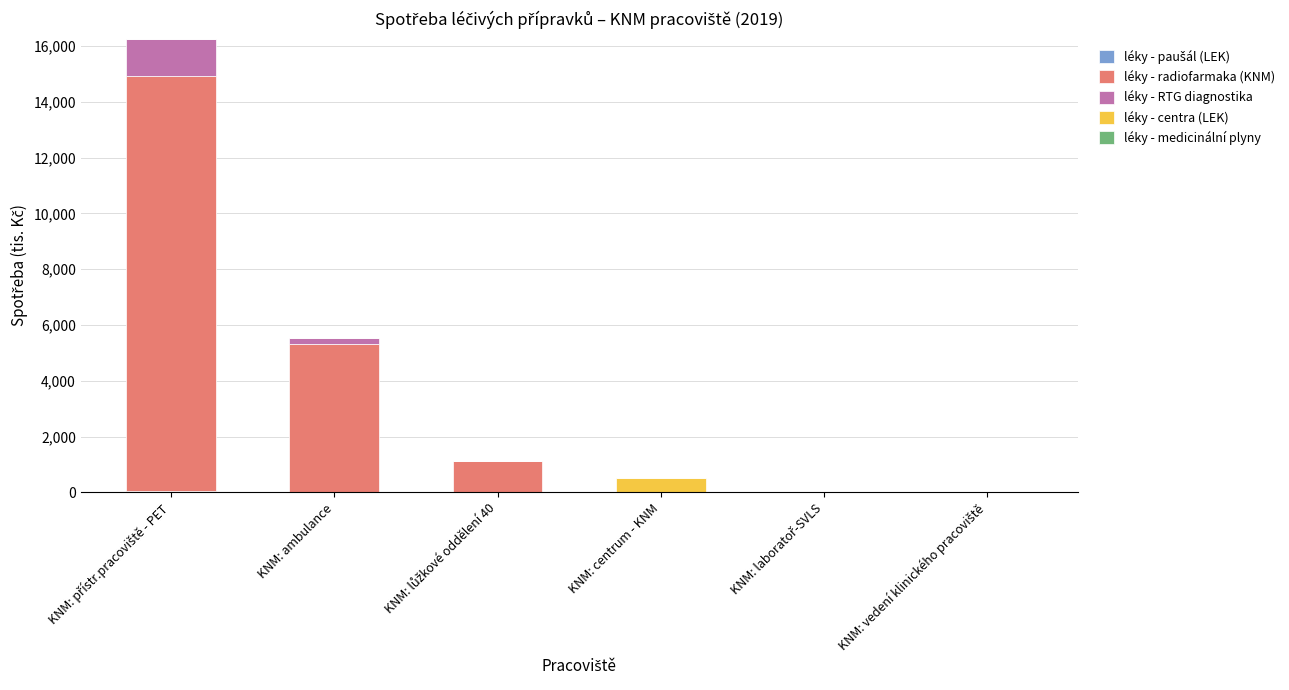

Read the léky - paušál (LEK) value at KNM: ambulance.

12.1